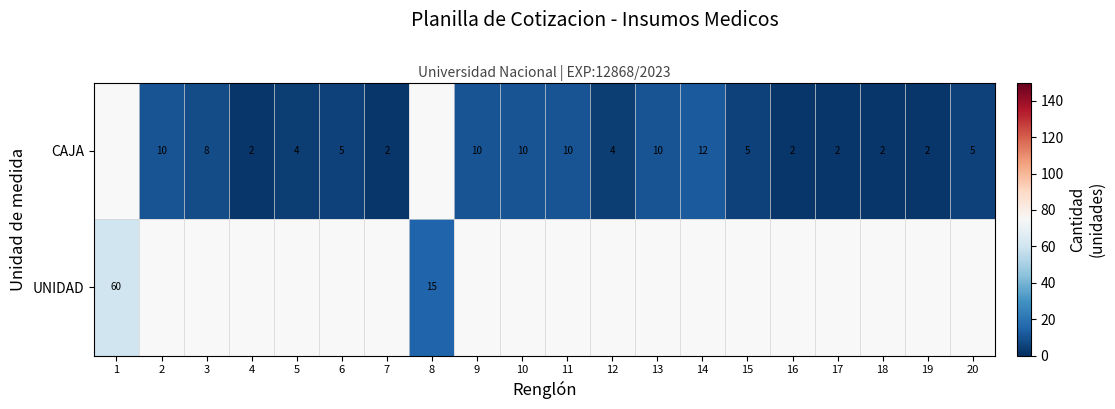

True or false: CAJA has a value of 2 at 7.

True